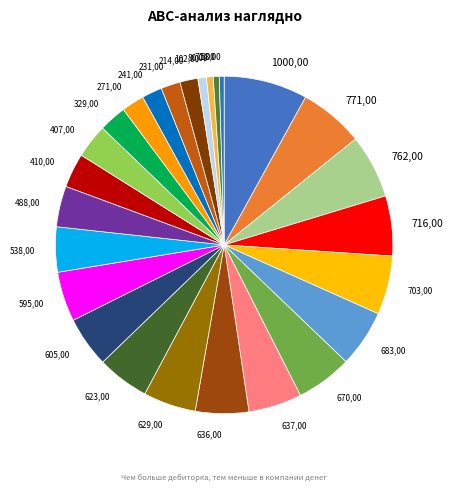

Approximately how many times larger is the value at 670,00 compared to 637,00?

1.1